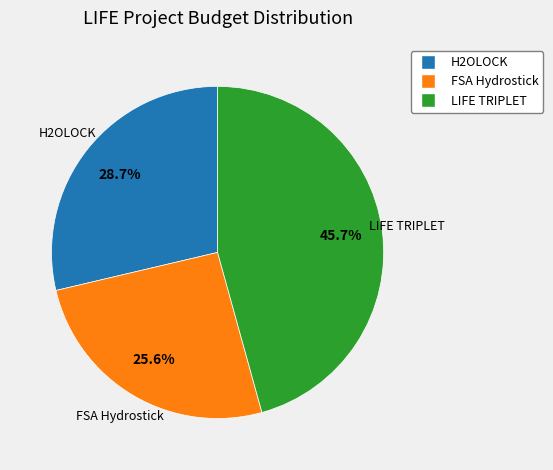

Does FSA Hydrostick account for over 50% of the chart?

No